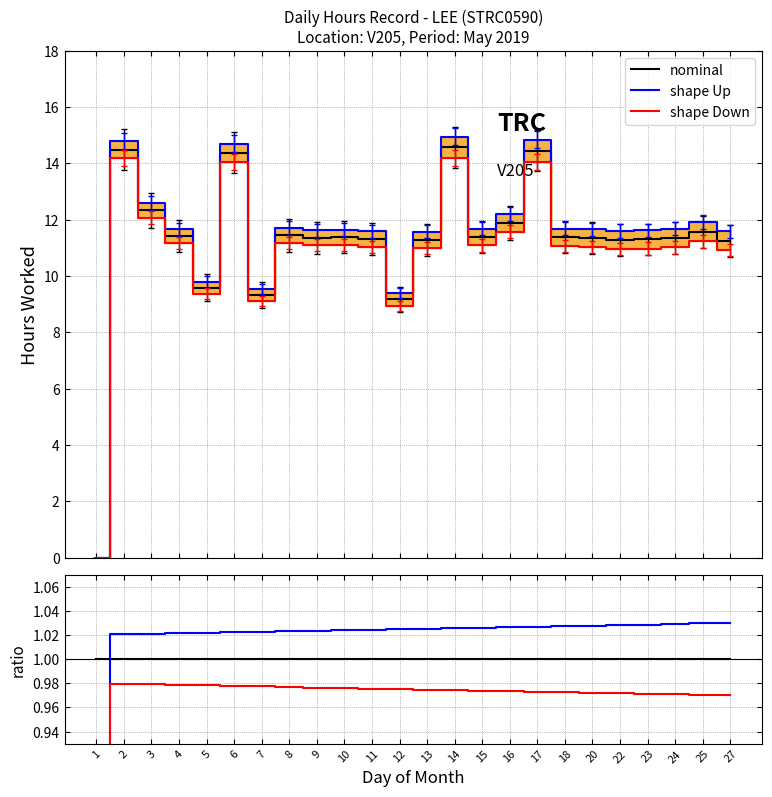

Which series ends up on top after the final intersection of nominal and shape Up?

shape Up